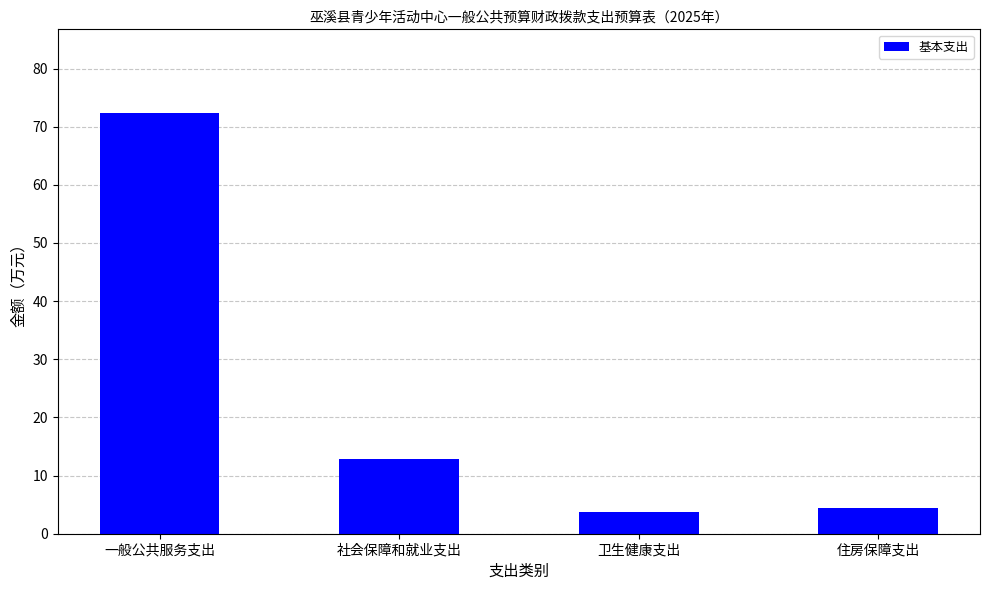

What is the change in value from 社会保障和就业支出 to 住房保障支出?

-8.4